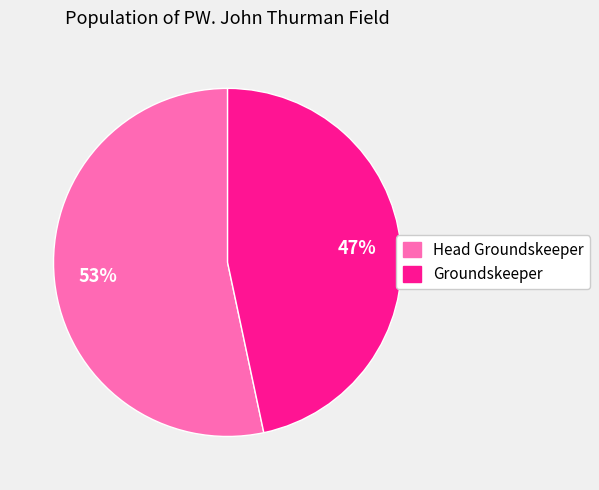

Does any single category account for the majority?

Yes